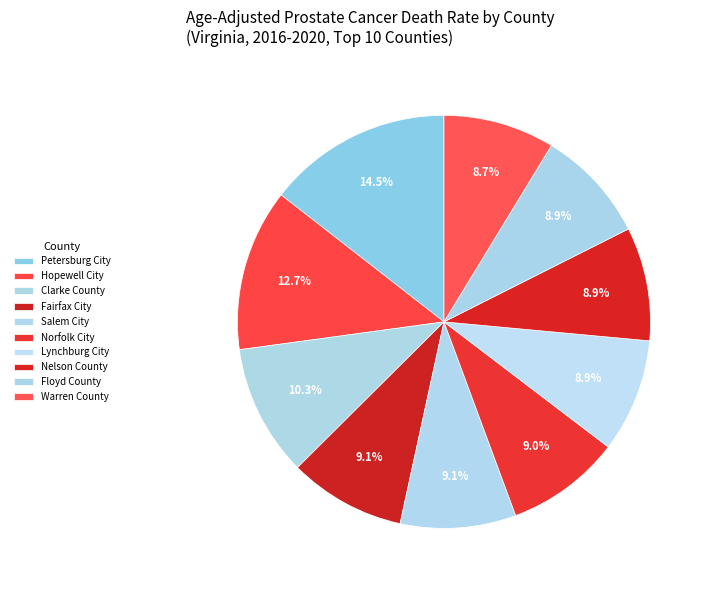

Combined, what portion of the pie is Lynchburg City and Hopewell City?

21.6%